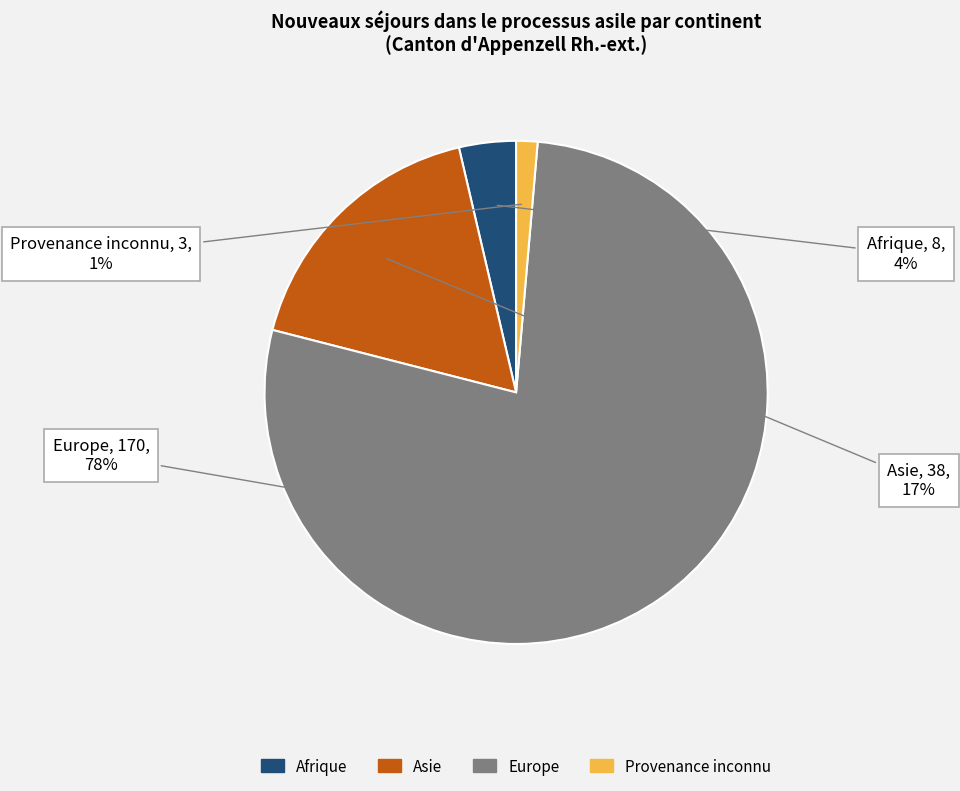

Which slice is the smallest?

Provenance inconnu